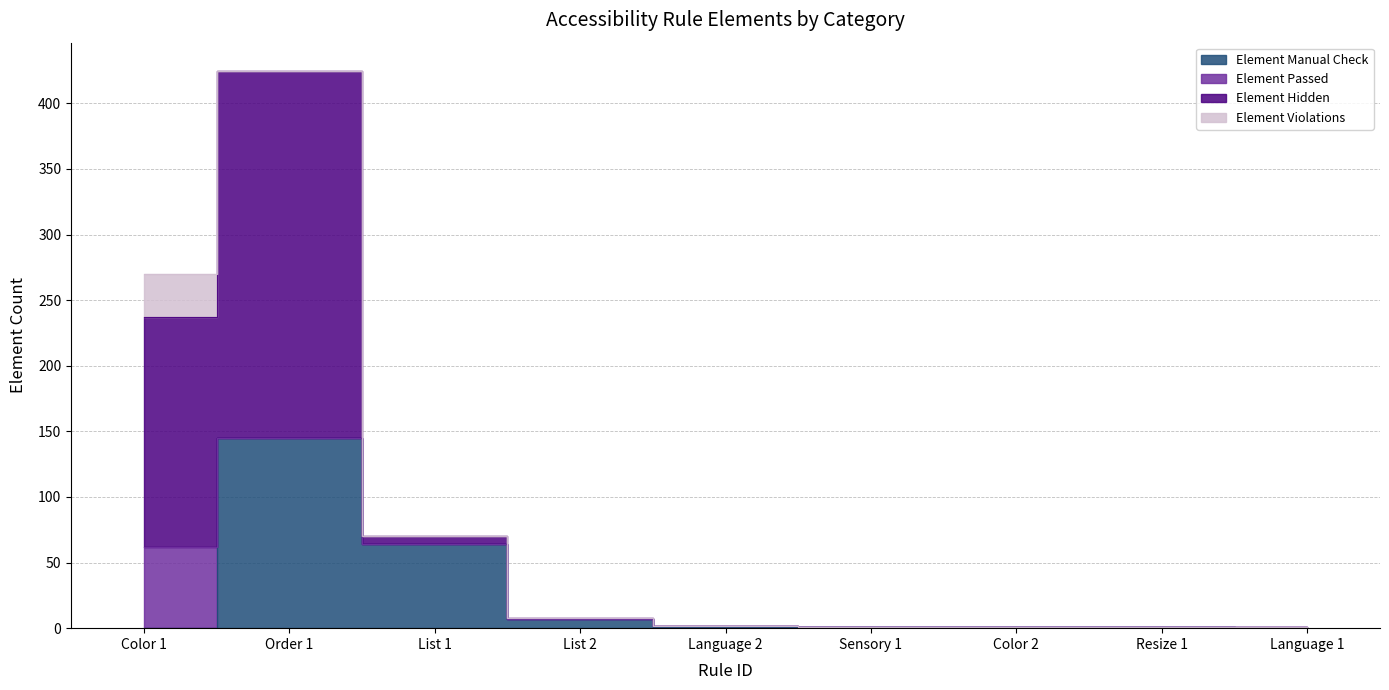

True or false: Element Manual Check and Element Hidden cross at least once.

False